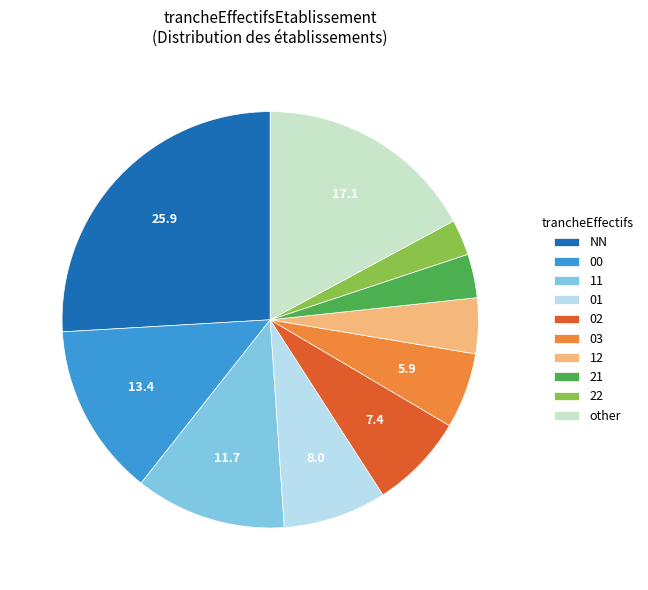

Do 22 and 11 together represent more than half of the pie?

No